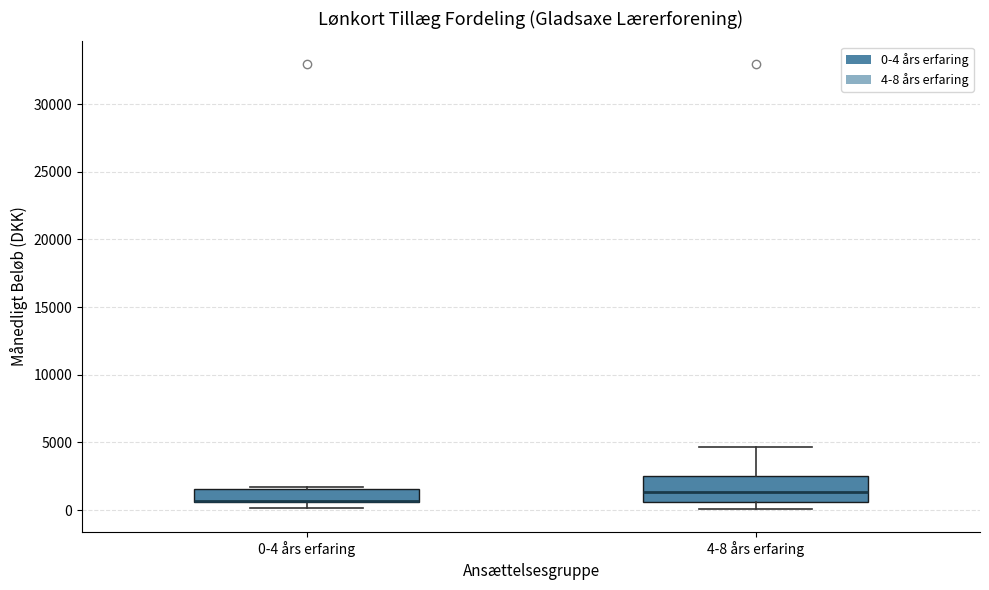

Reading left to right, transcribe this box plot: for each box, give where its median line is, the range the box spans, and where its two whiskers end, as read against the y-axis. The values are not printed on the chart, so give them approximately, as read against the axis.

0-4 års erfaring: median 500 (drawn on the box's lower edge), box 500 to 1500, whiskers 0 to 1500 (just above the box's upper edge)
4-8 års erfaring: median 1500, box 500 to 2500, whiskers 0 to 4500